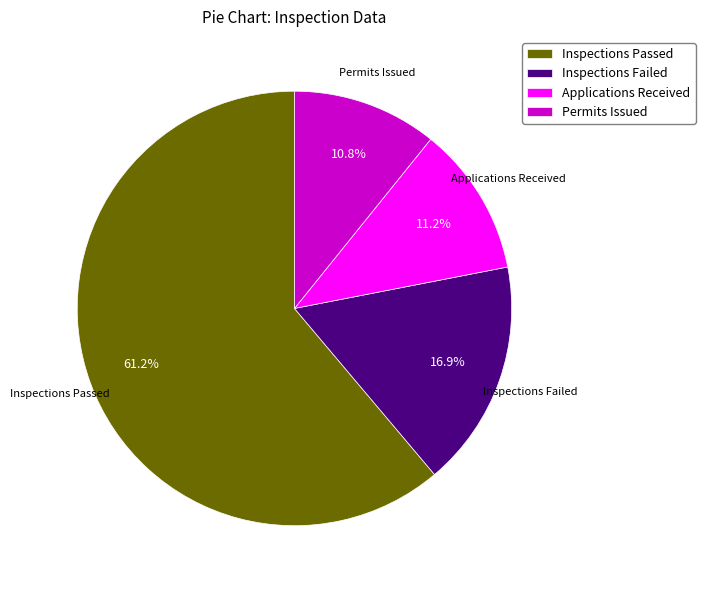

To the nearest percent, what is the difference between the Inspections Failed and Permits Issued slice percentages?

6%